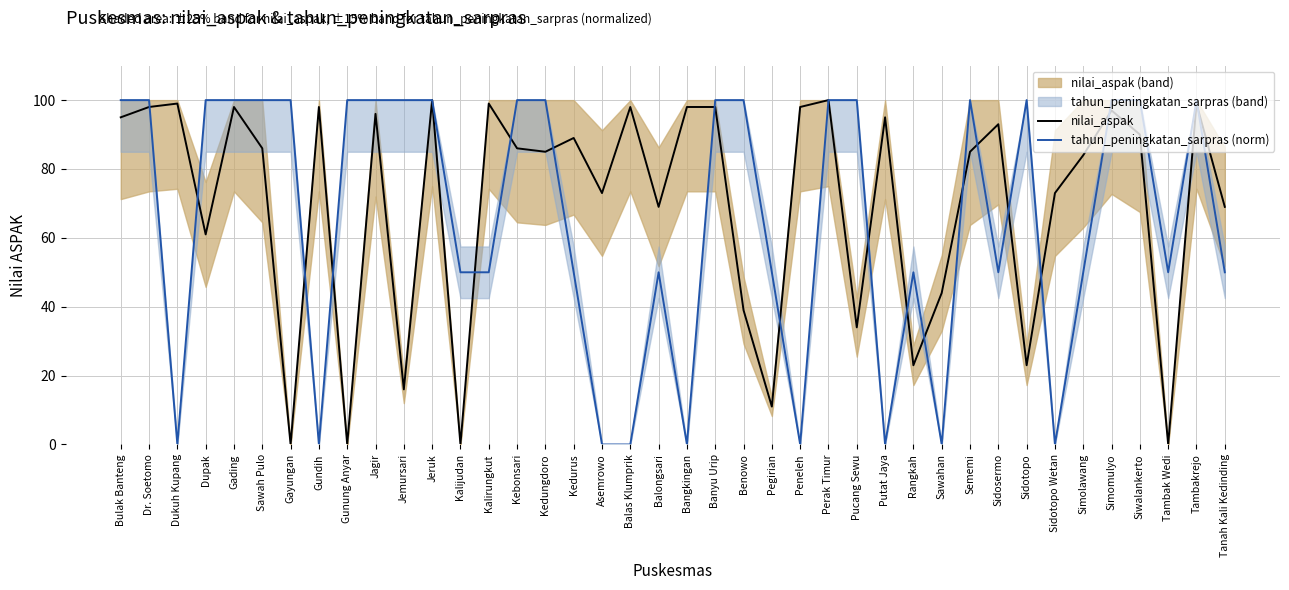

True or false: nilai_aspak has a value of 113 at Kedungdoro.

False